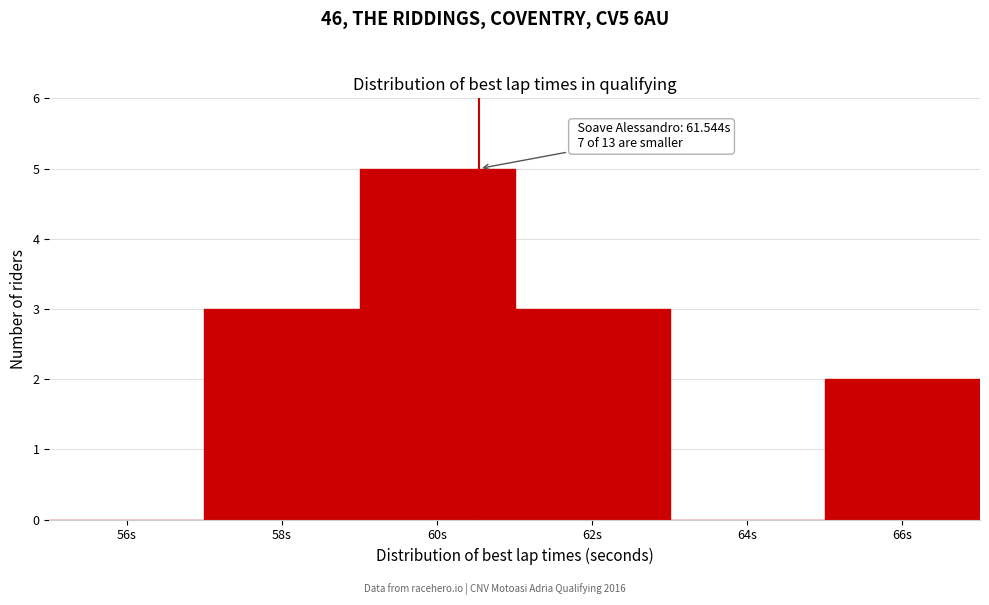

Reading left to right, what are all the values shown in this chart?

56s=0	58s=3	60s=5	62s=3	64s=0	66s=2